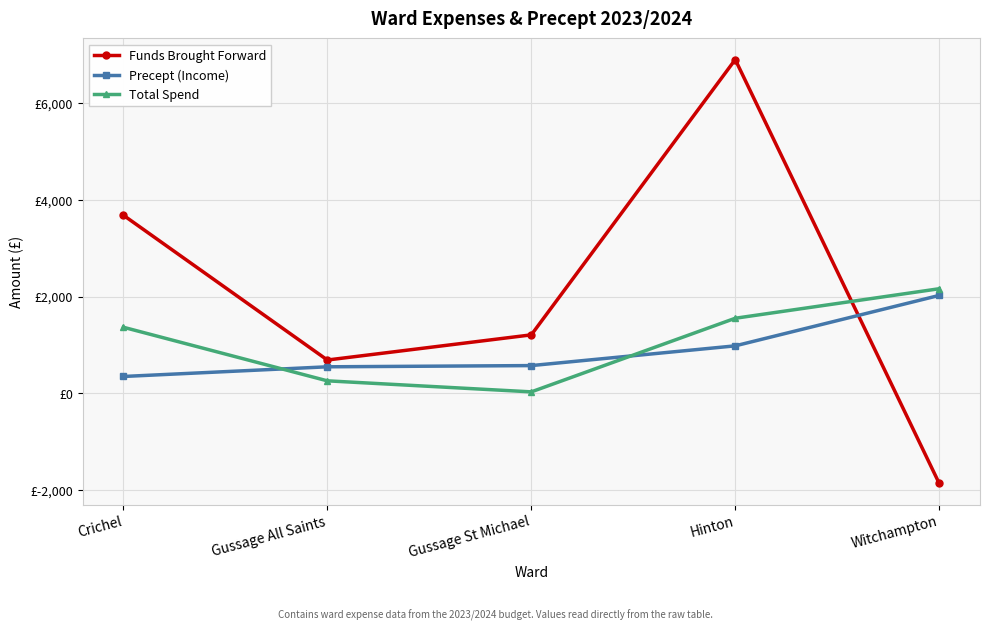

What is the value of the Precept (Income) point at the 1st from the left?

350